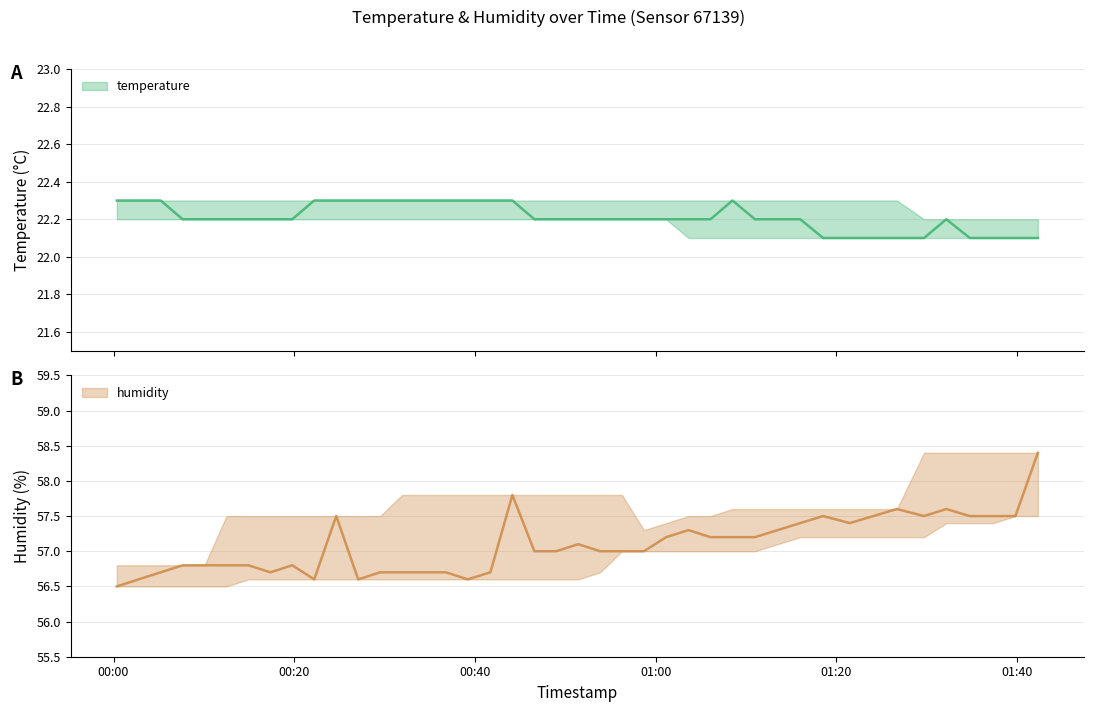

True or false: temperature has more than 2 interior local peaks.

False